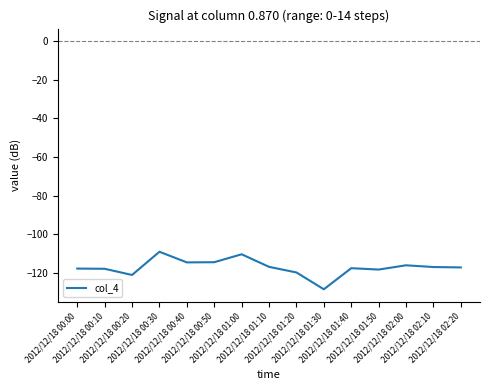

What is the difference between the maximum and minimum values?

19.4